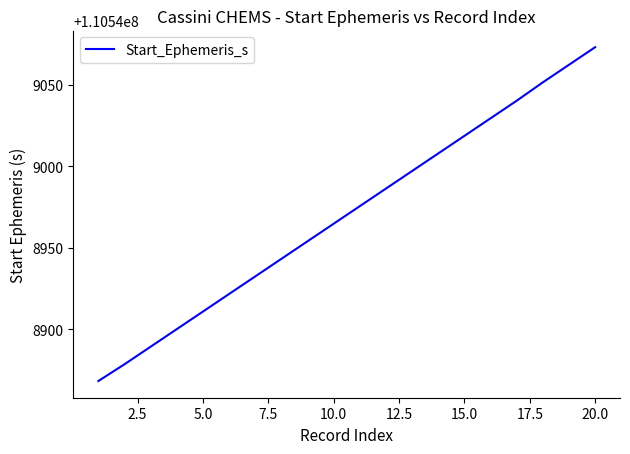

What is the difference between the maximum and minimum values?

204.8